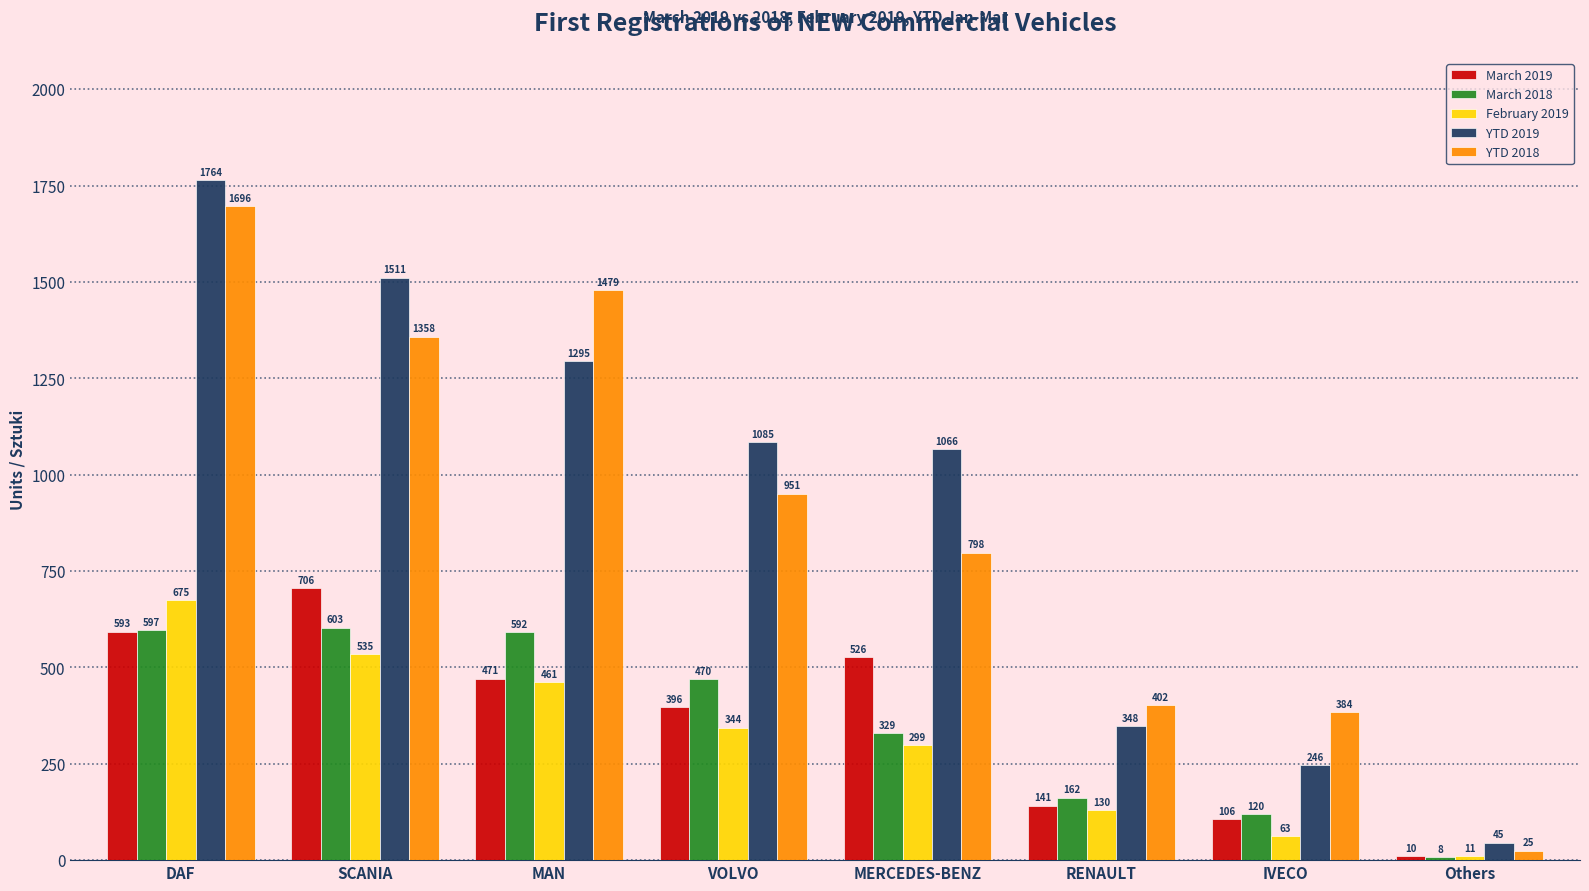

What is the difference between the maximum and minimum values in the YTD 2018 series?

1671